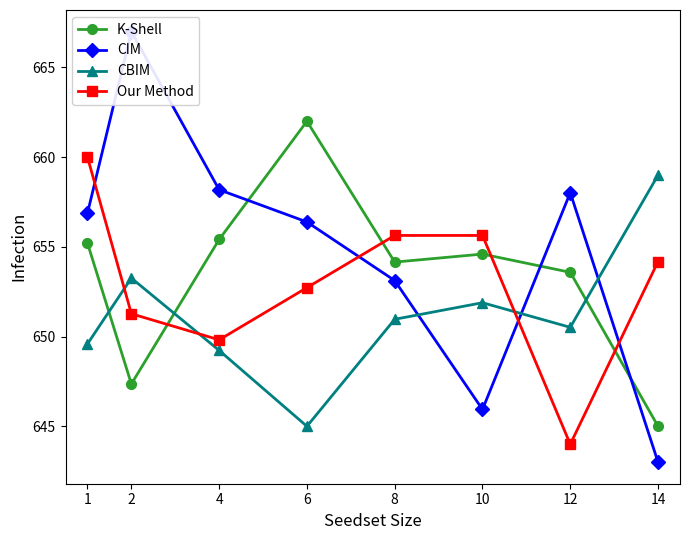

At which category does CBIM reach its first local valley?

6